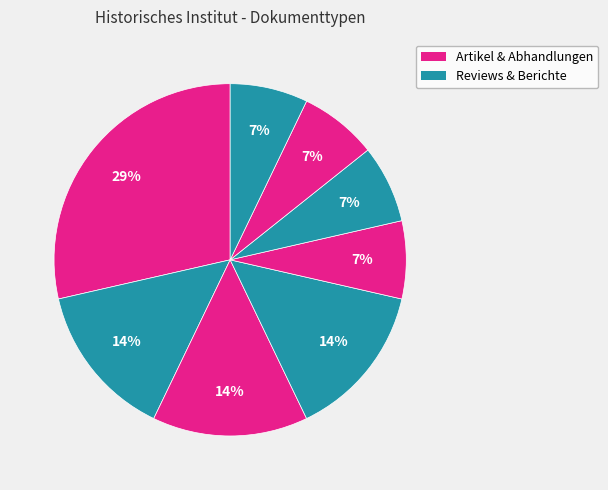

How many segments does this pie chart have?

8